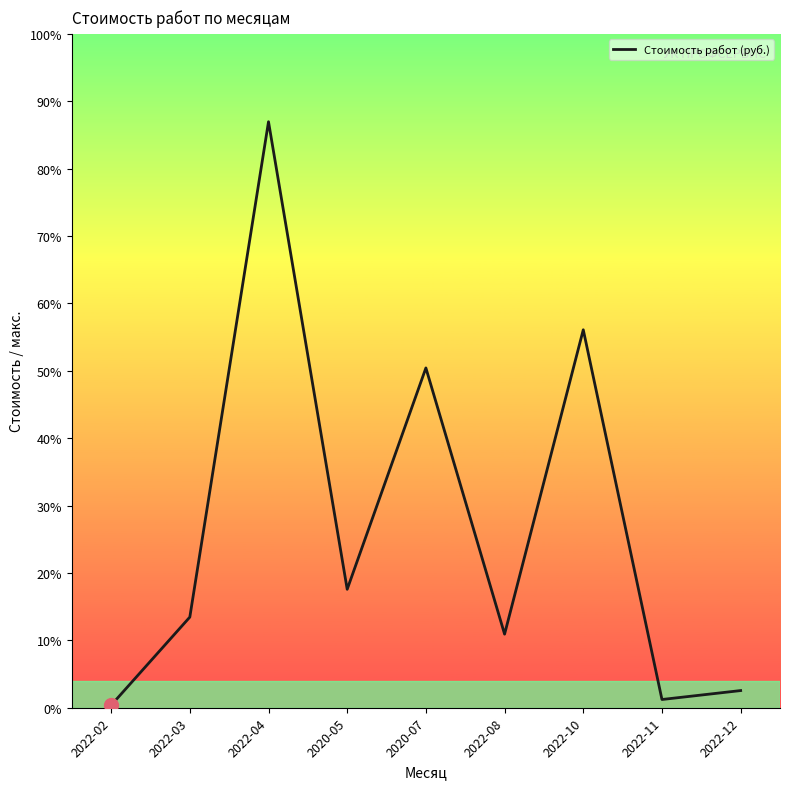

Which label corresponds to the smallest value in the chart?

2022-02